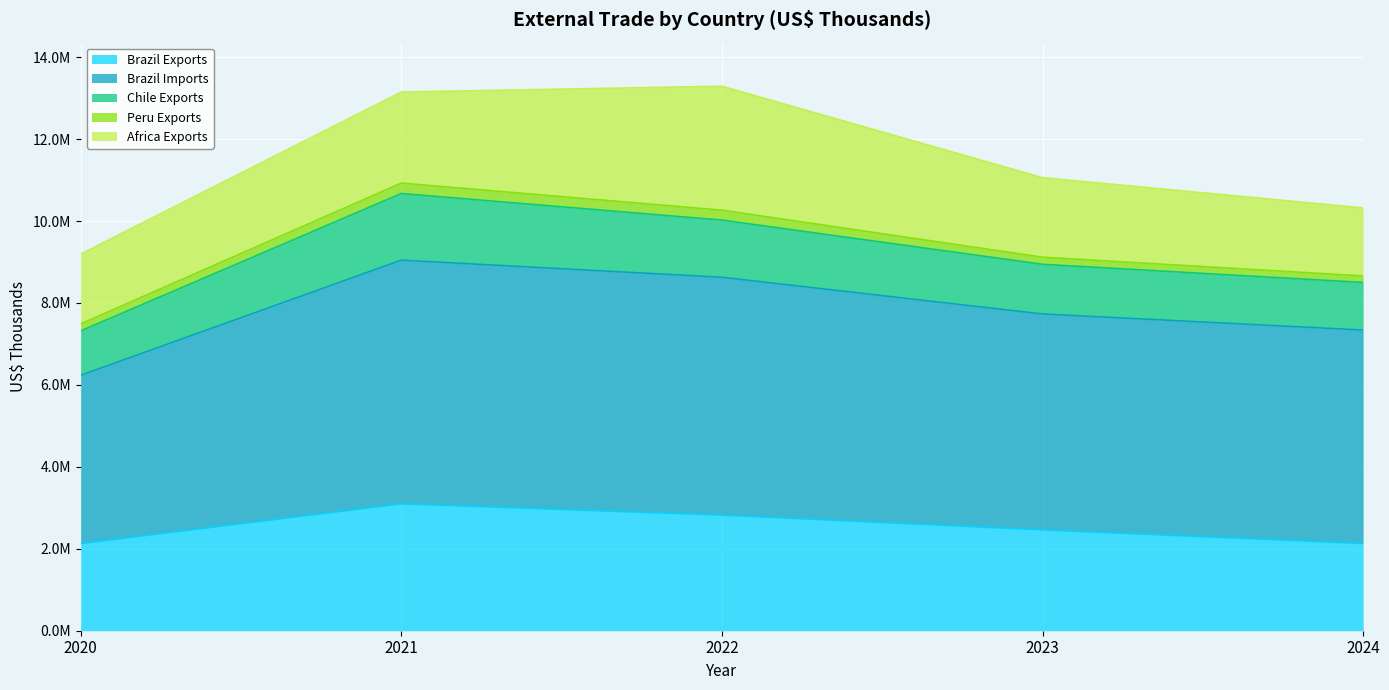

The Brazil Imports series shows 4108496 at 2020. True or false?

True